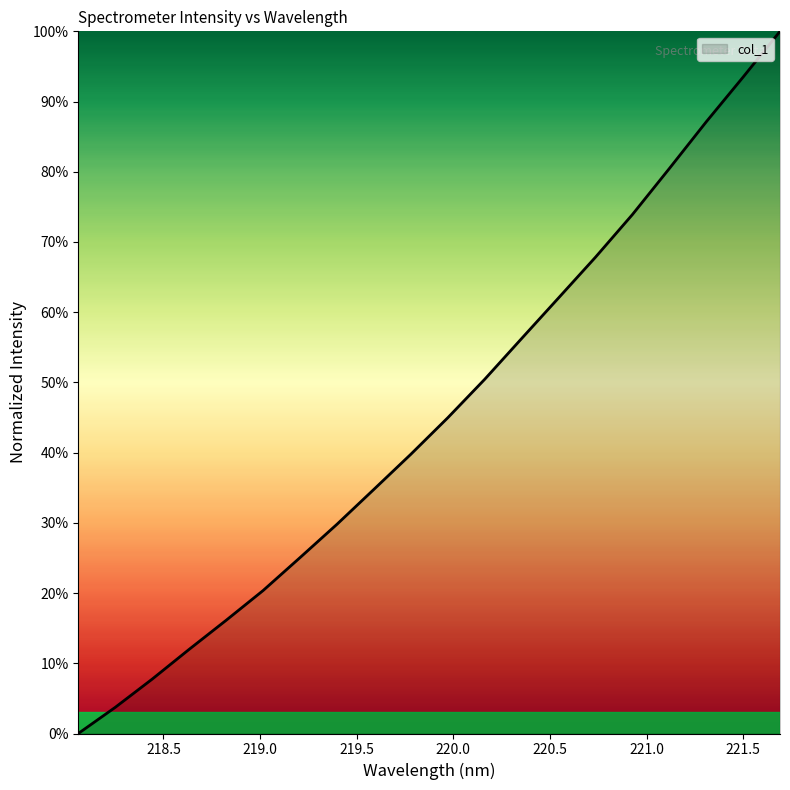

Rank the categories by value from highest to lowest.

221.6902, 221.4993, 221.3083, 221.1174, 220.9264, 220.7354, 220.5444, 220.3533, 220.1623, 219.9712, 219.7801, 219.589, 219.3979, 219.2067, 219.0156, 218.8244, 218.6332, 218.442, 218.2508, 218.0596